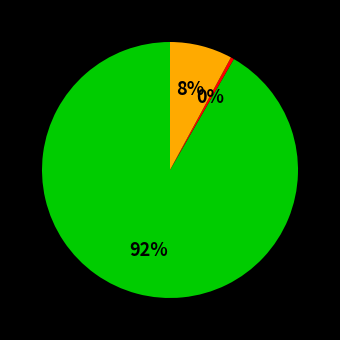

To the nearest percent, what is the average slice percentage?

33%